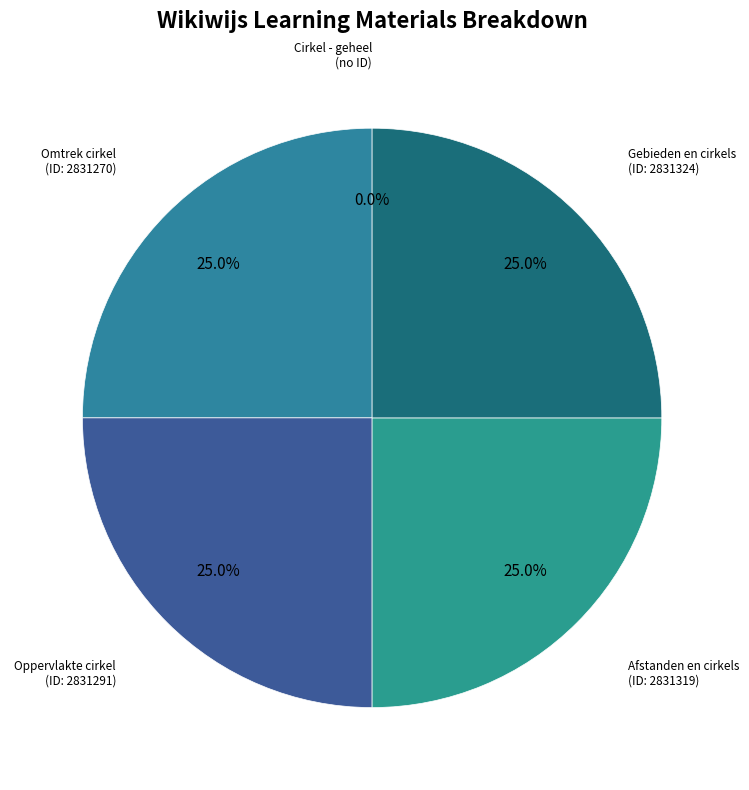

Which slice is the smallest?

Cirkel - geheel